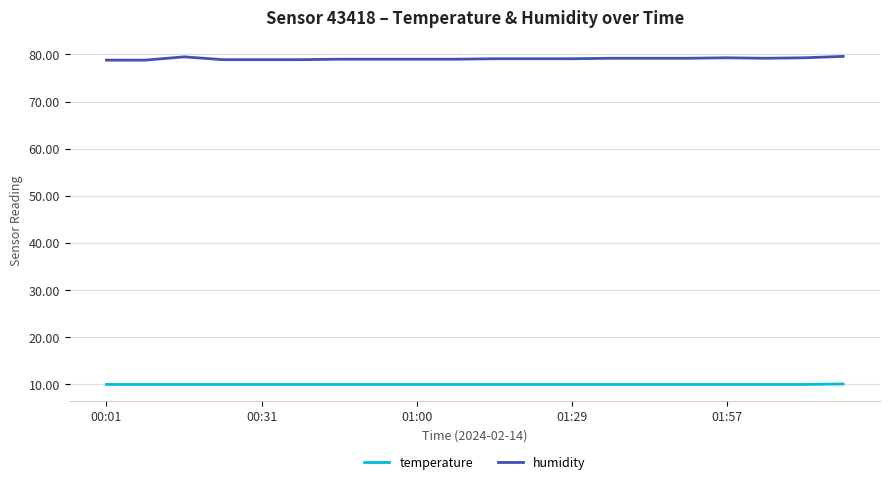

True or false: temperature and humidity intersect in this chart.

False